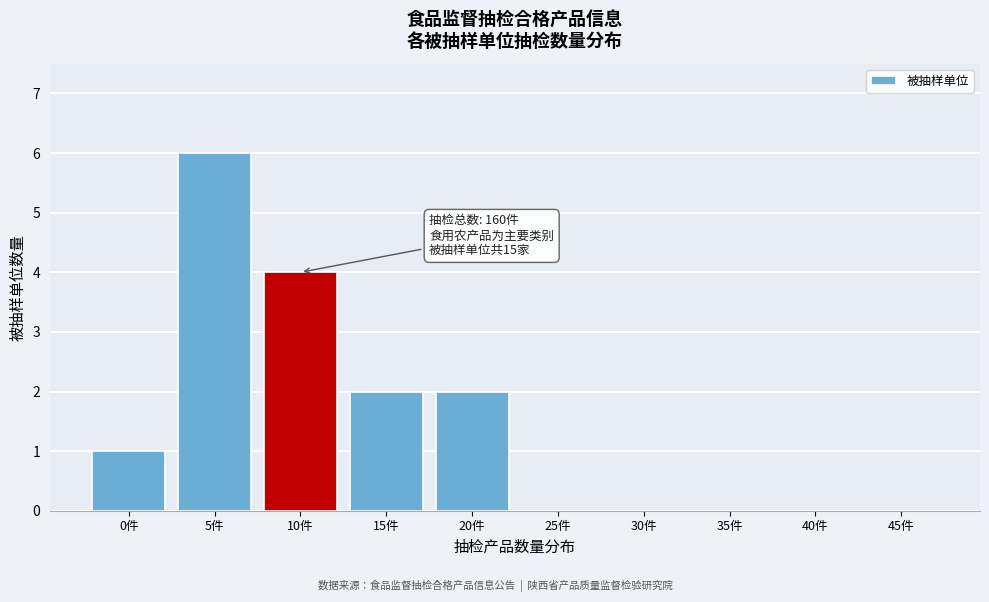

Reading left to right, list all the values displayed in this chart.

0件=1	5件=6	10件=4	15件=2	20件=2	25件=0	30件=0	35件=0	40件=0	45件=0